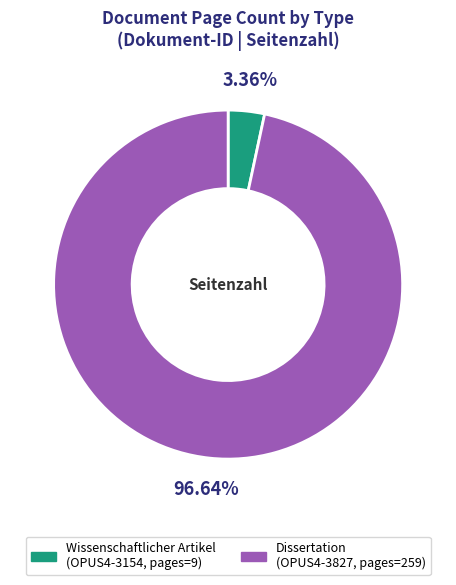

Does any single category account for the majority?

Yes